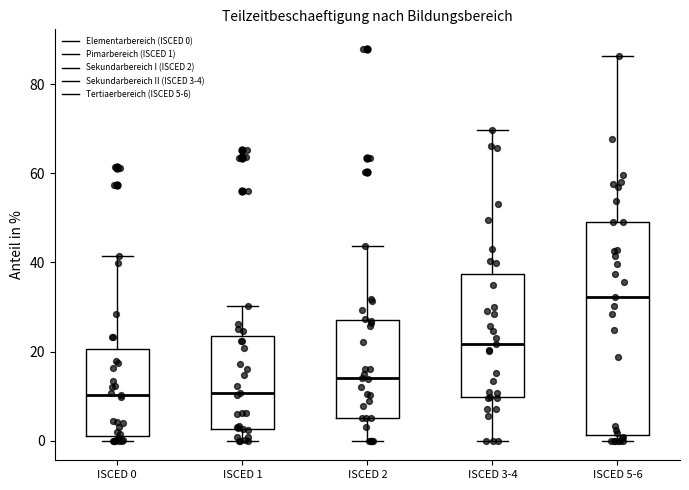

Which box has the highest median line?

ISCED 5-6